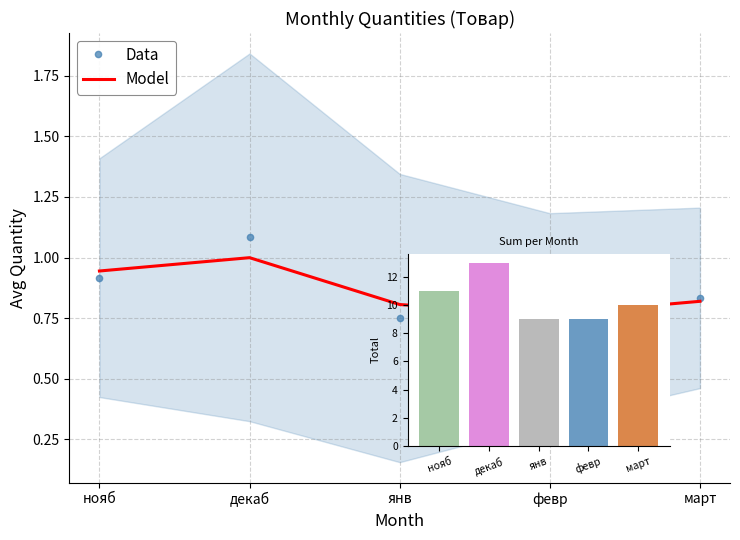

Reading left to right, extract all data points from this chart.

Data: нояб=0.9	декаб=1.1	янв=0.8	февр=0.8	март=0.8
Model: нояб=0.9	декаб=1.0	янв=0.8	февр=0.8	март=0.8
monthly total: нояб=11.0	декаб=13.0	янв=9.0	февр=9.0	март=10.0